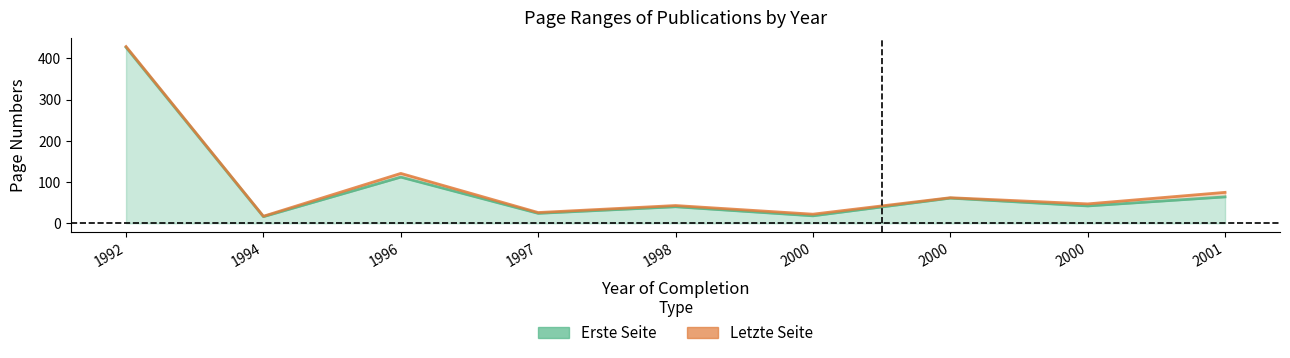

Rank the series at 2000 from lowest to highest value.

Erste Seite, Letzte Seite